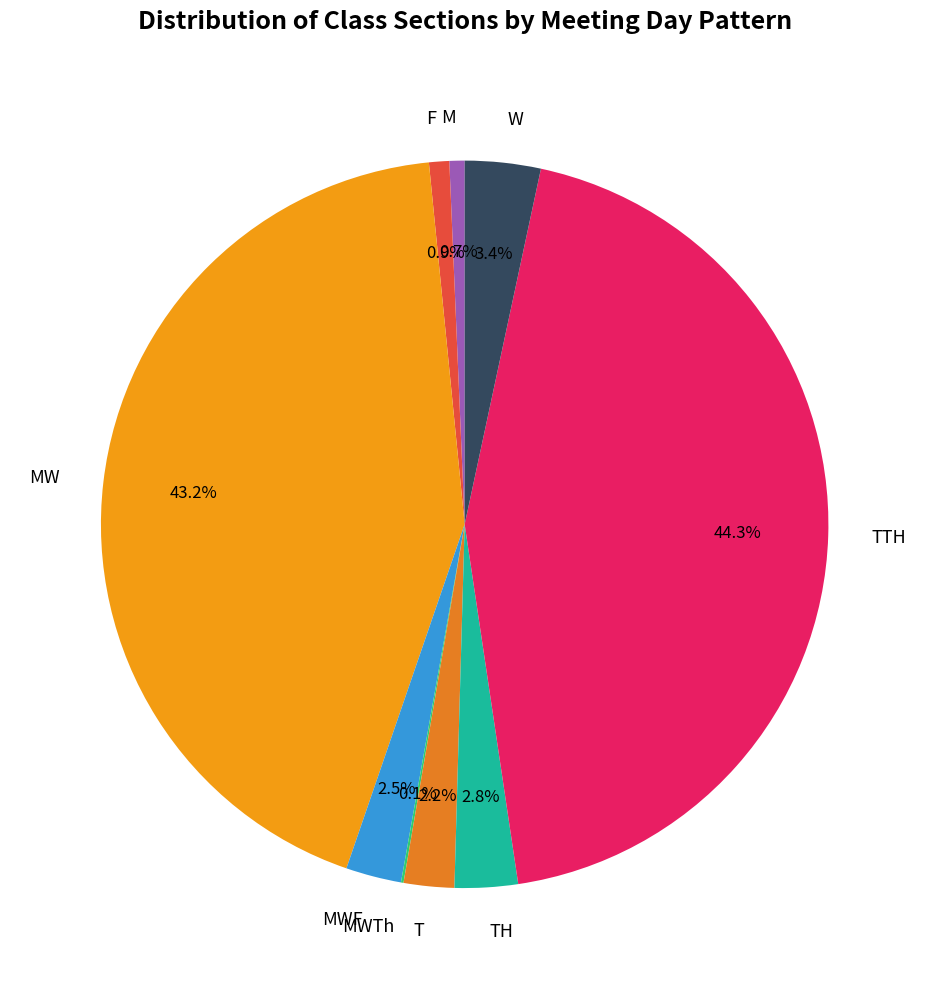

What is the largest slice in the pie chart?

TTH